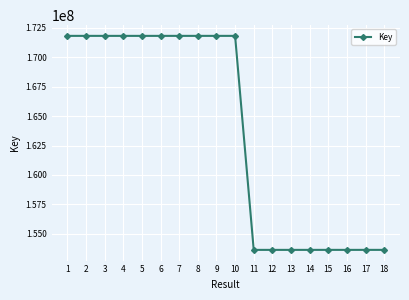

What is the difference between the values at 11 and 16?

135